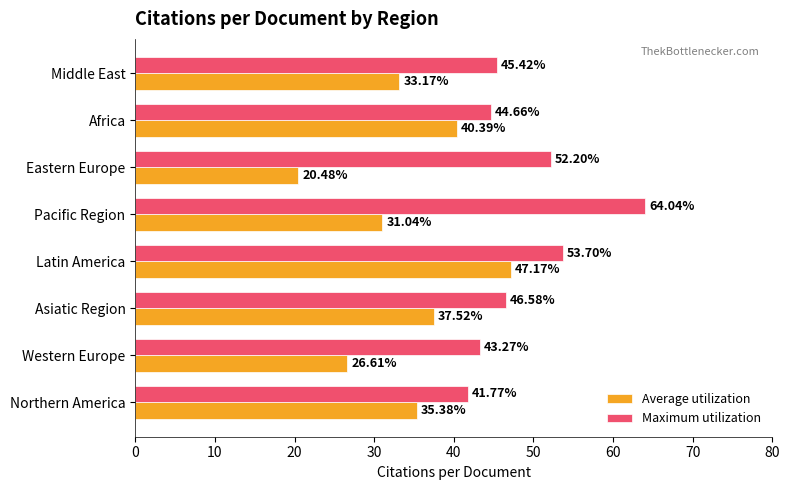

What are all the series names shown in the legend?

Average utilization, Maximum utilization